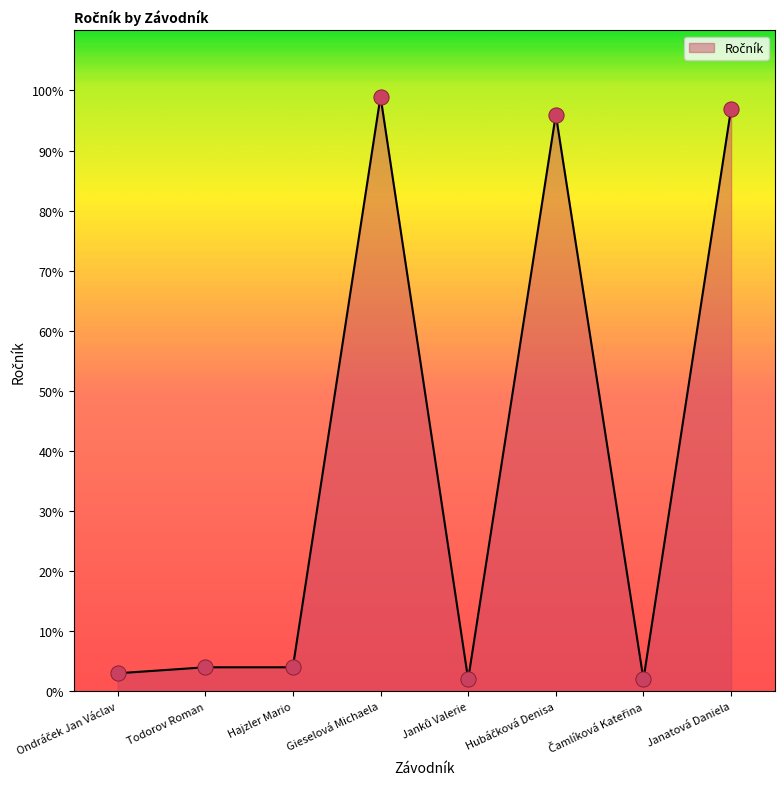

Is it true that the value at Gieselová Michaela is 99?

True